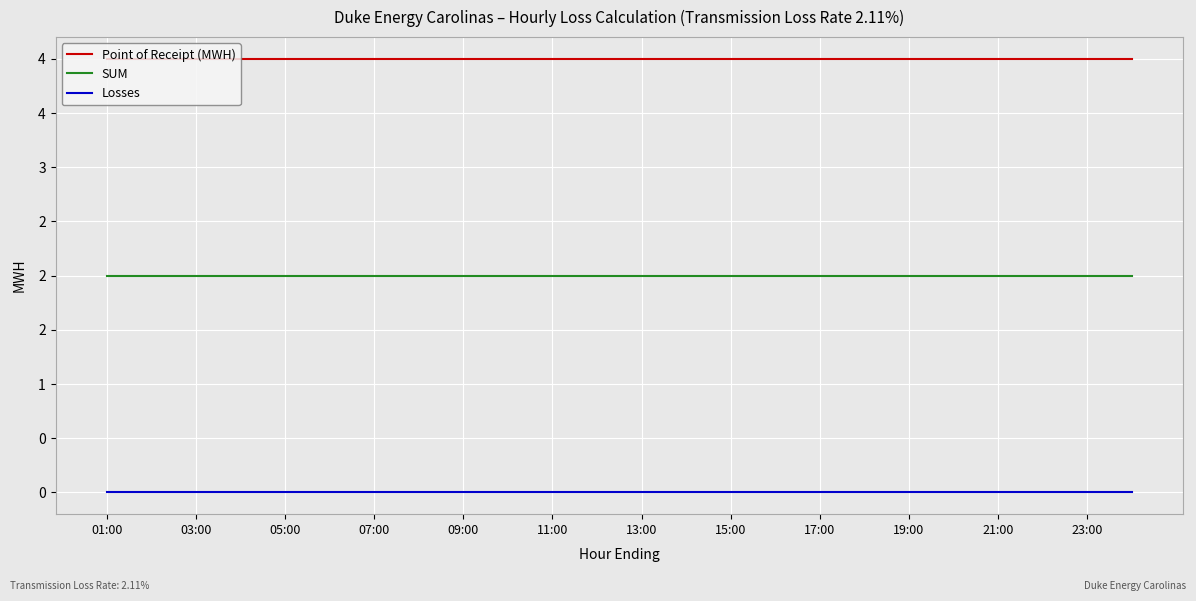

Which category has the highest value in the SUM series?

01:00